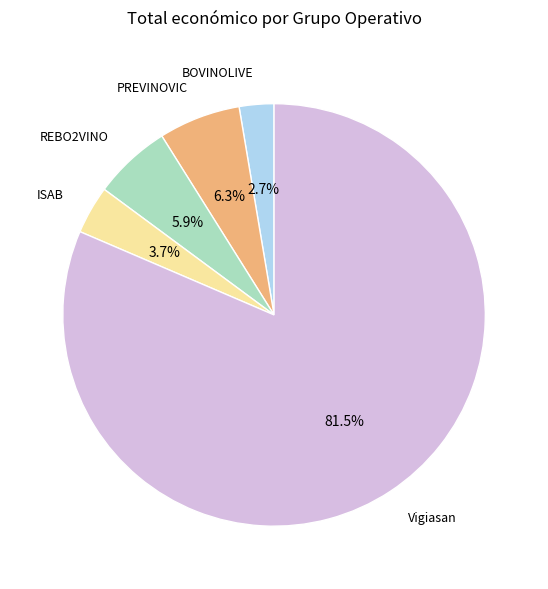

What percentage do PREVINOVIC and REBO2VINO together represent?

12.2%